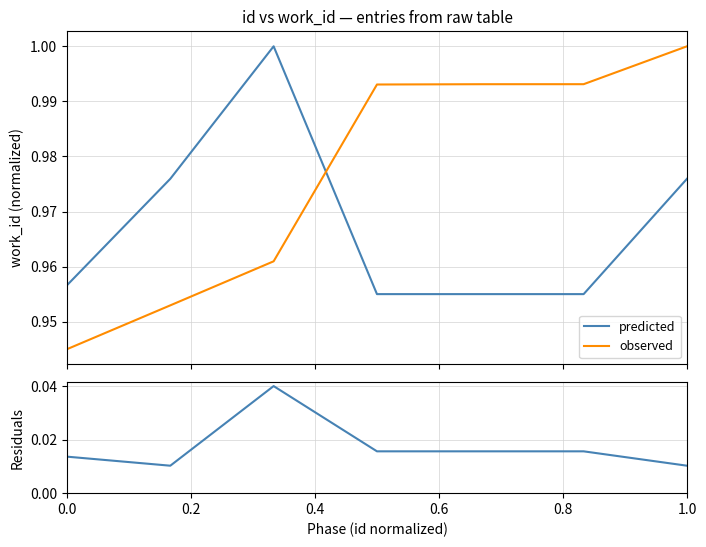

Count the number of categories in the chart.

7